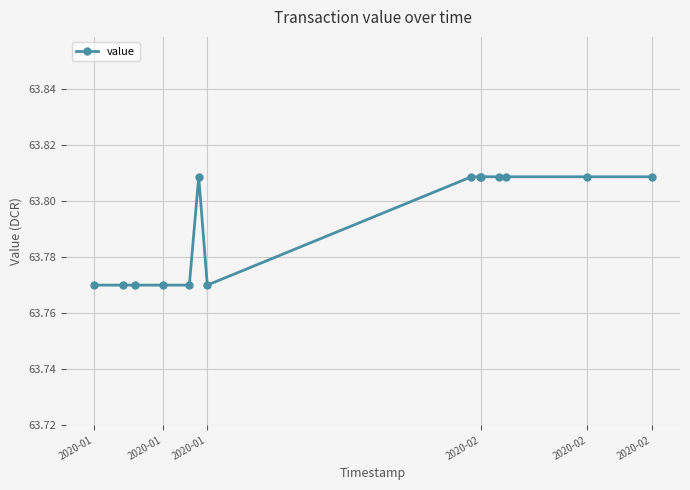

Count the values in the range 63 to 64.

14